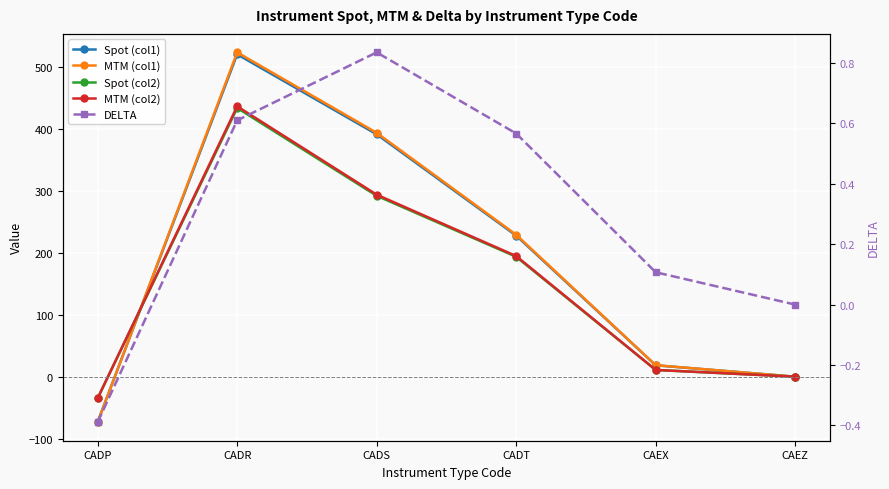

True or false: MTM (col2) and Spot (col2) cross at least once.

True